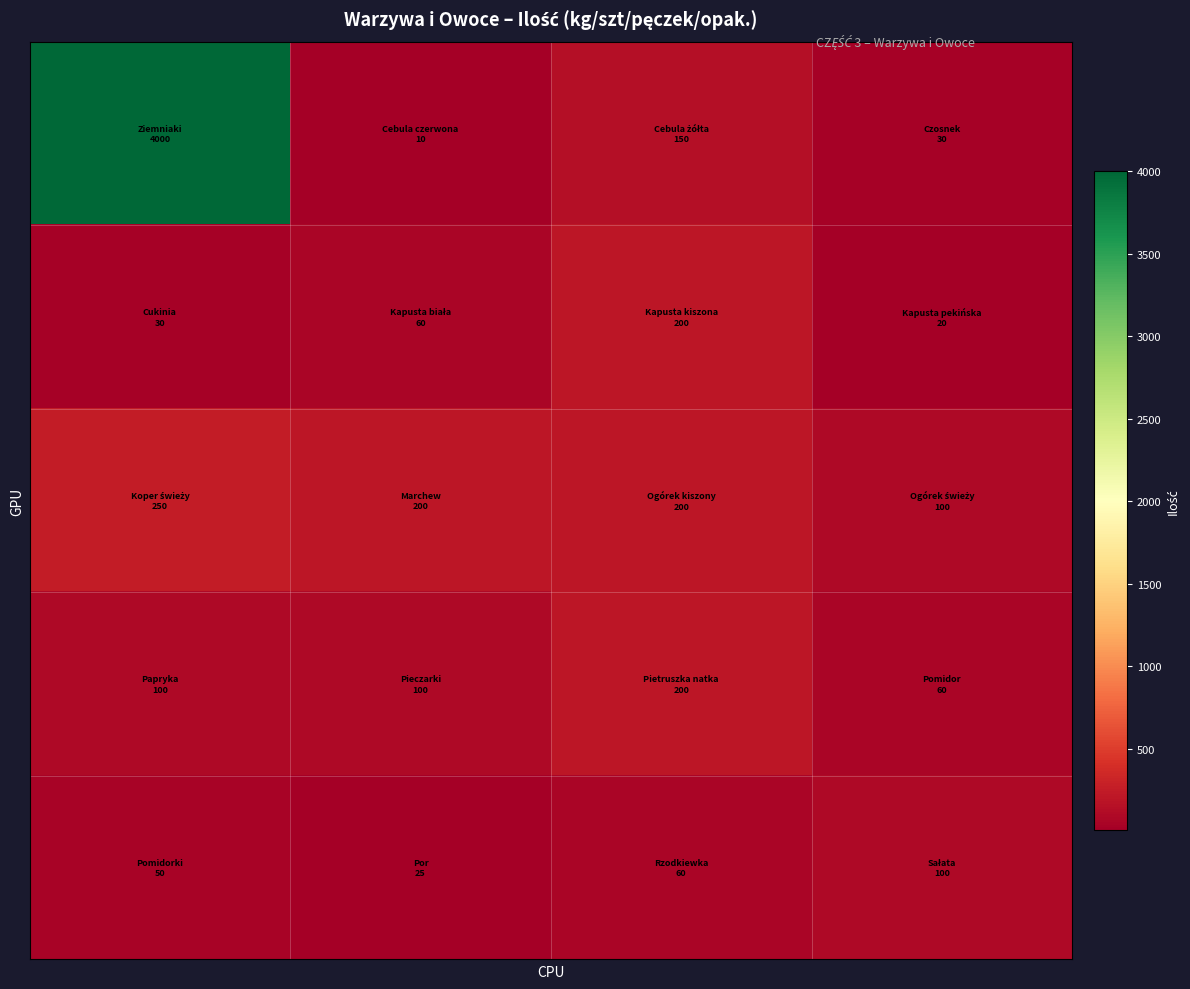

What is the minimum value shown in the chart?

10